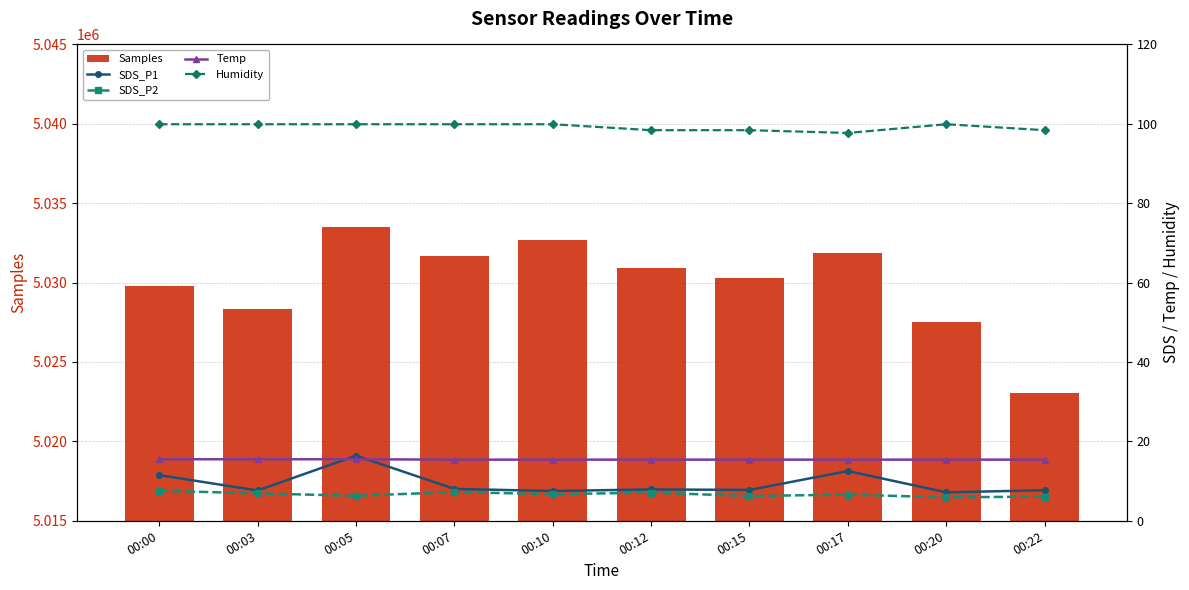

Is it true that Temp equals 25.0 at 00:05?

False